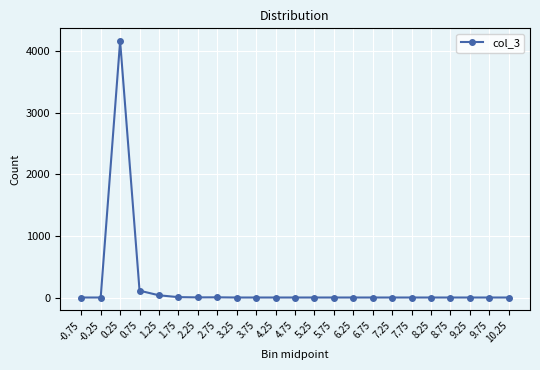

Where is the first local maximum?

0.25